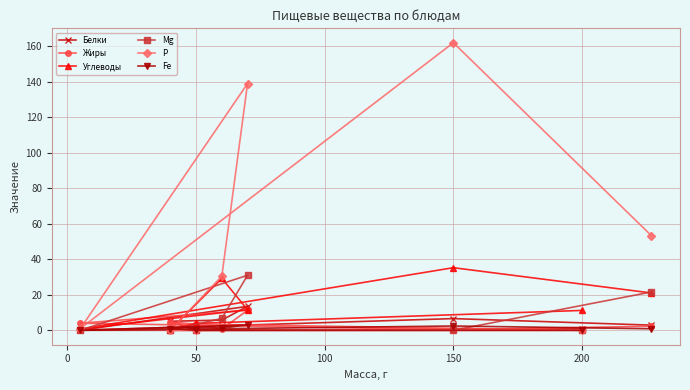

Which label corresponds to the largest value in the chart?

150